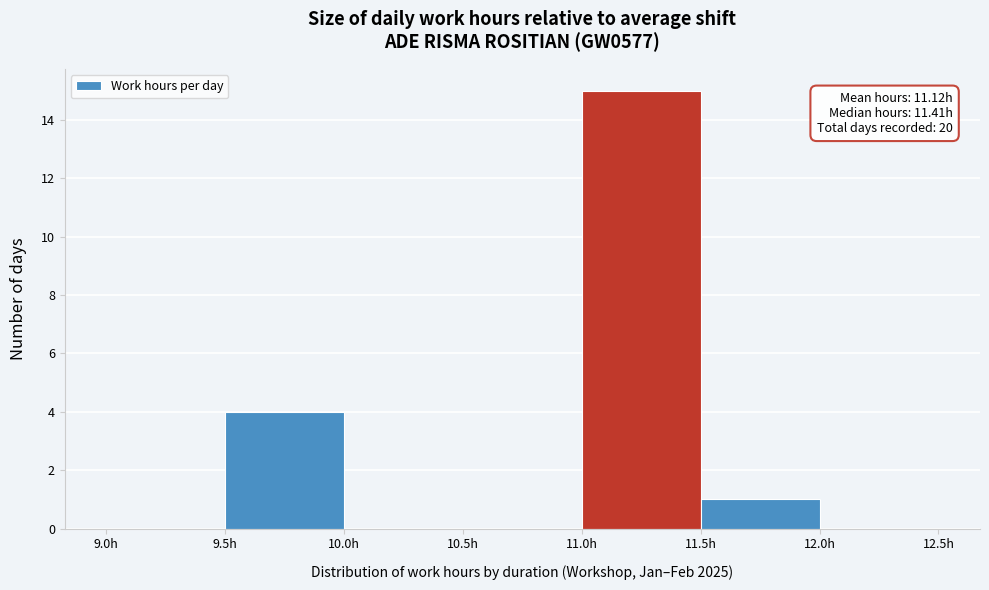

Over which range of the x-axis is the bar tallest?

11.0 to 11.5